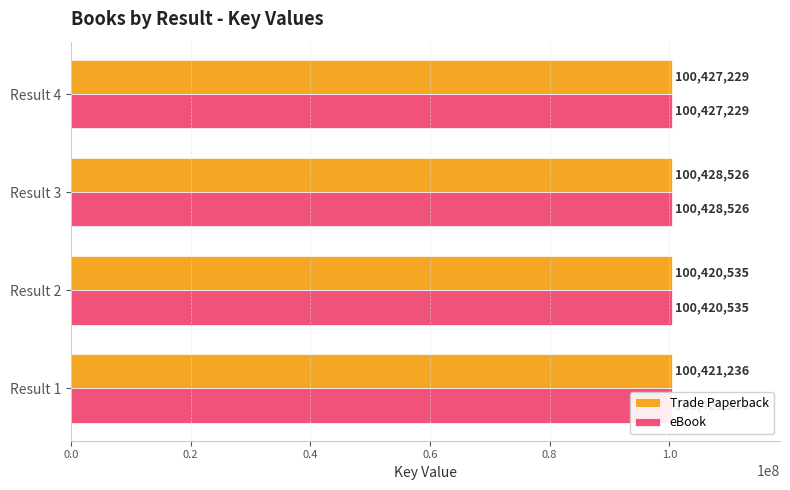

At which category does the chart reach its minimum across all series?

Result 2